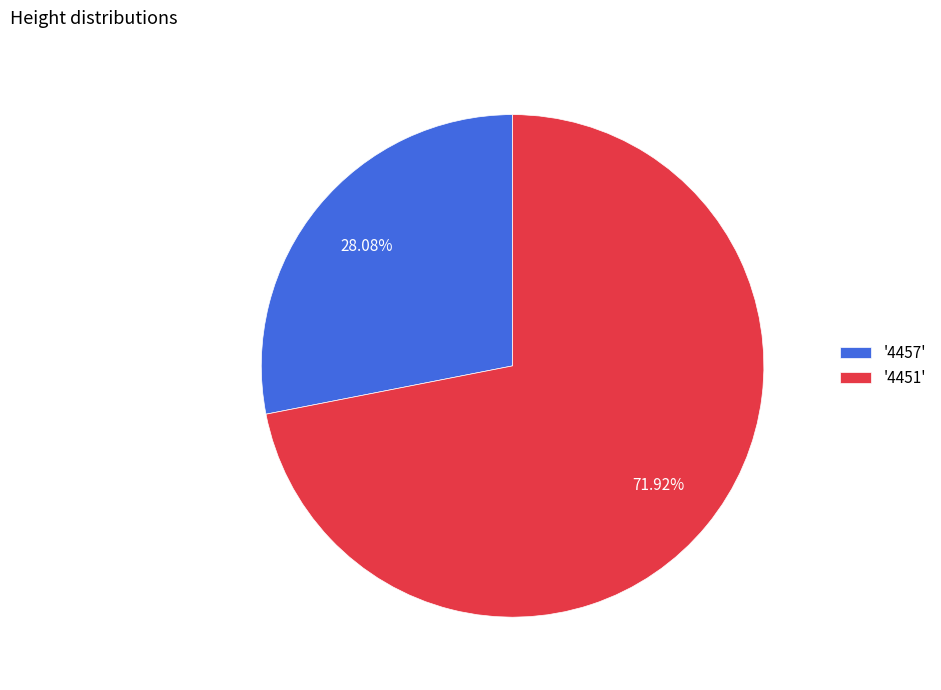

Combined, do '4457' and '4451' account for over 50%?

Yes